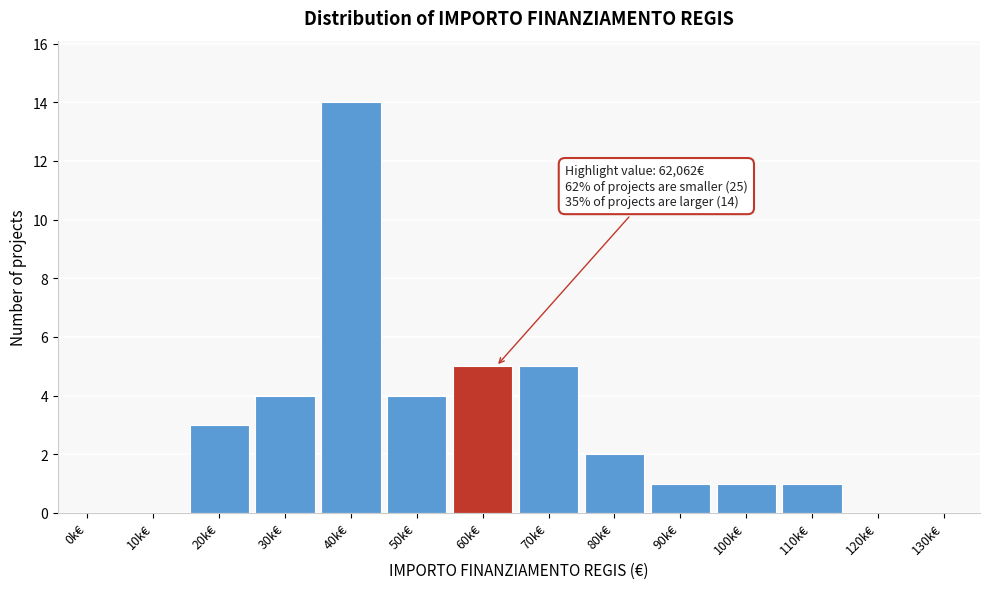

Reading left to right, extract all data points from this chart.

0k€=0	10k€=0	20k€=3	30k€=4	40k€=14	50k€=4	60k€=5	70k€=5	80k€=2	90k€=1	100k€=1	110k€=1	120k€=0	130k€=0